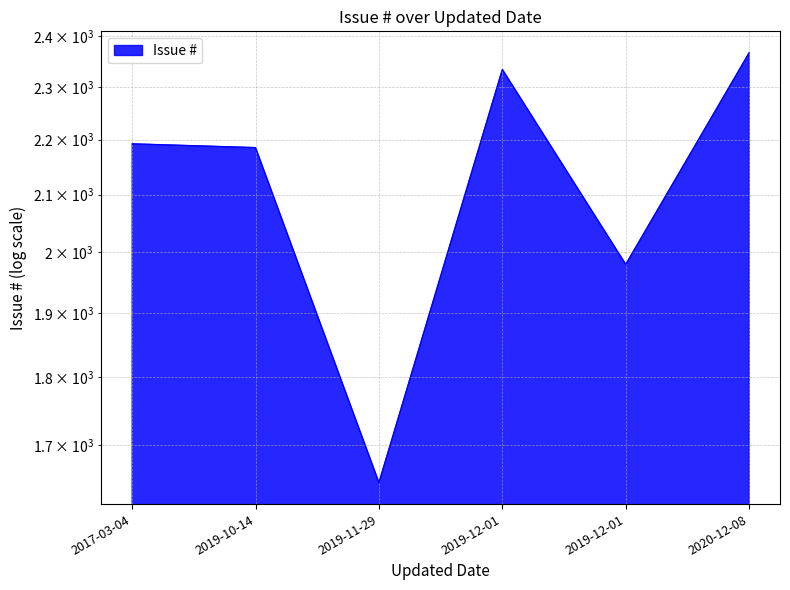

Read the value at 2019-12-01.

2334